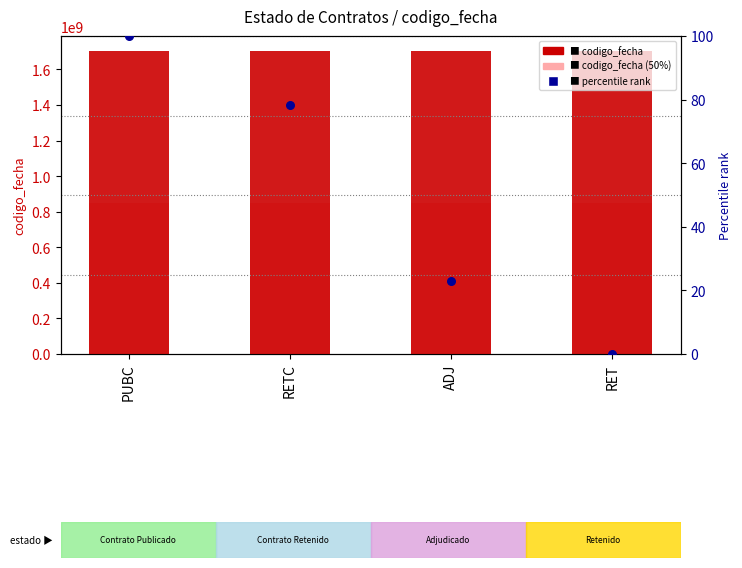

Is the value of codigo_fecha (half) at PUBC greater than the value of percentile rank at RET?

Yes